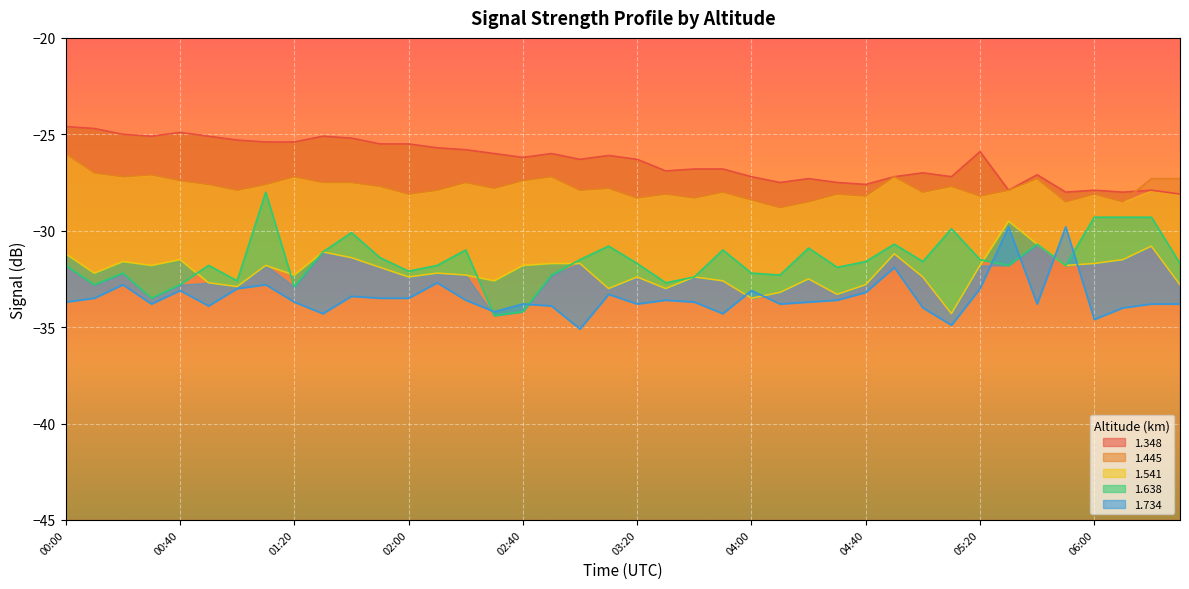

Read the 1.348 value at 05:00.

-27.0